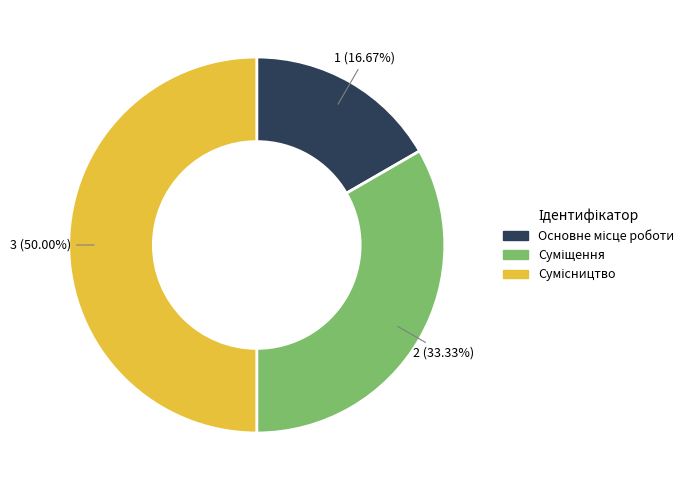

To the nearest percent, what portion does Основне місце роботи represent?

17%